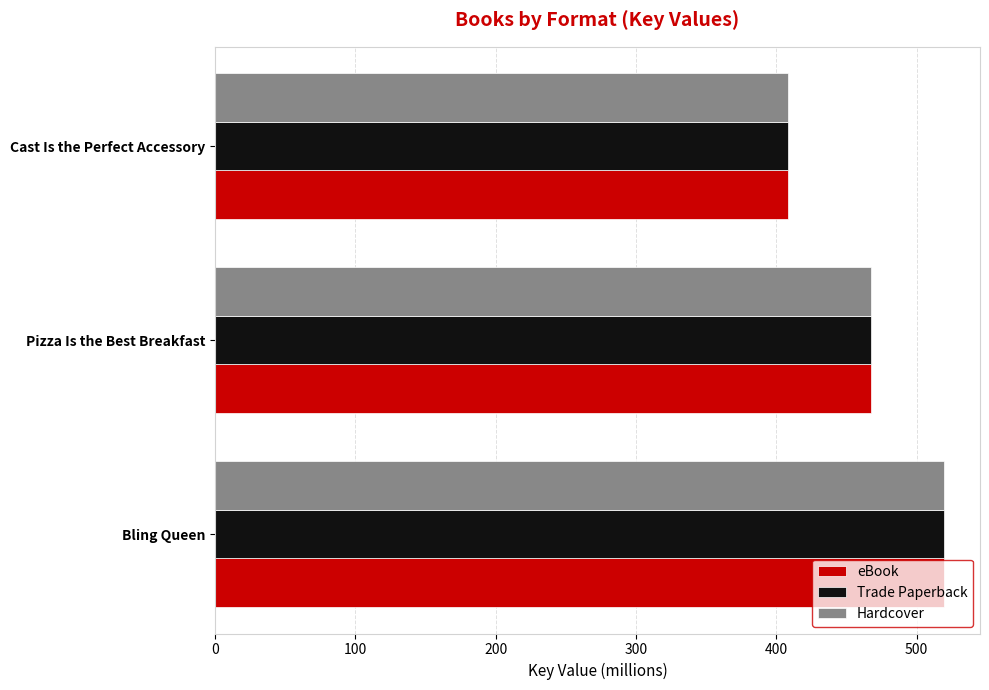

Is it true that eBook equals 278.8 at Cast Is the Perfect Accessory?

False